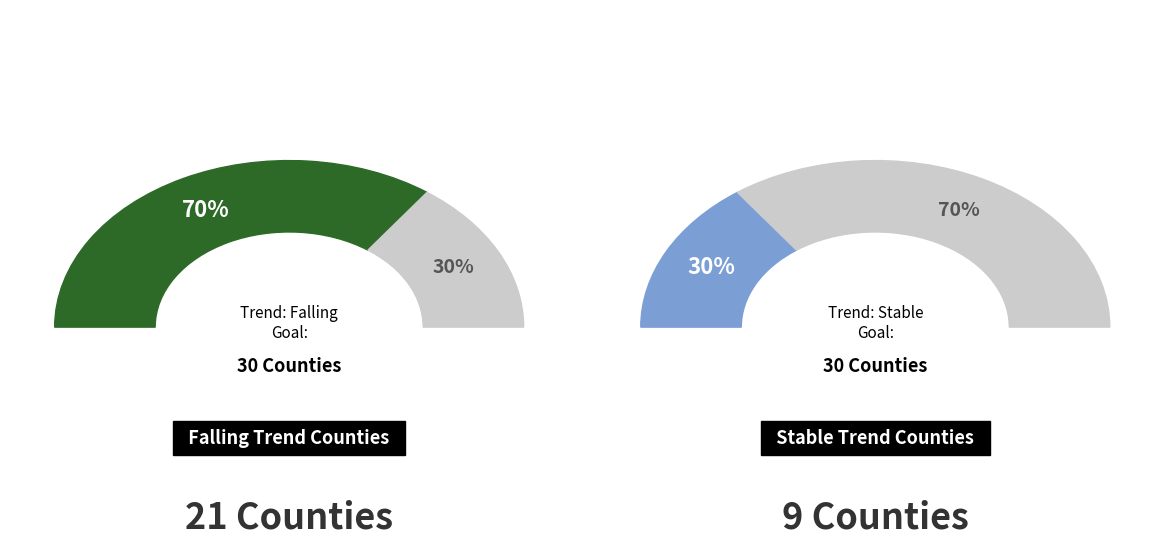

True or false: falling accounts for 63% of the total.

False